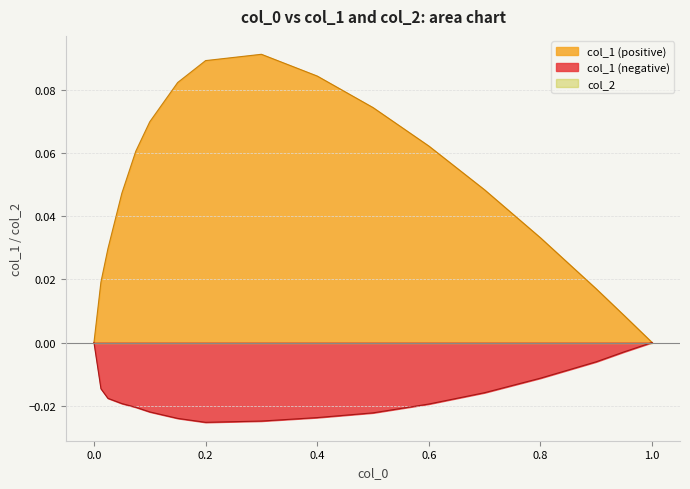

Which series has the largest range (max minus min)?

col_1 (positive)